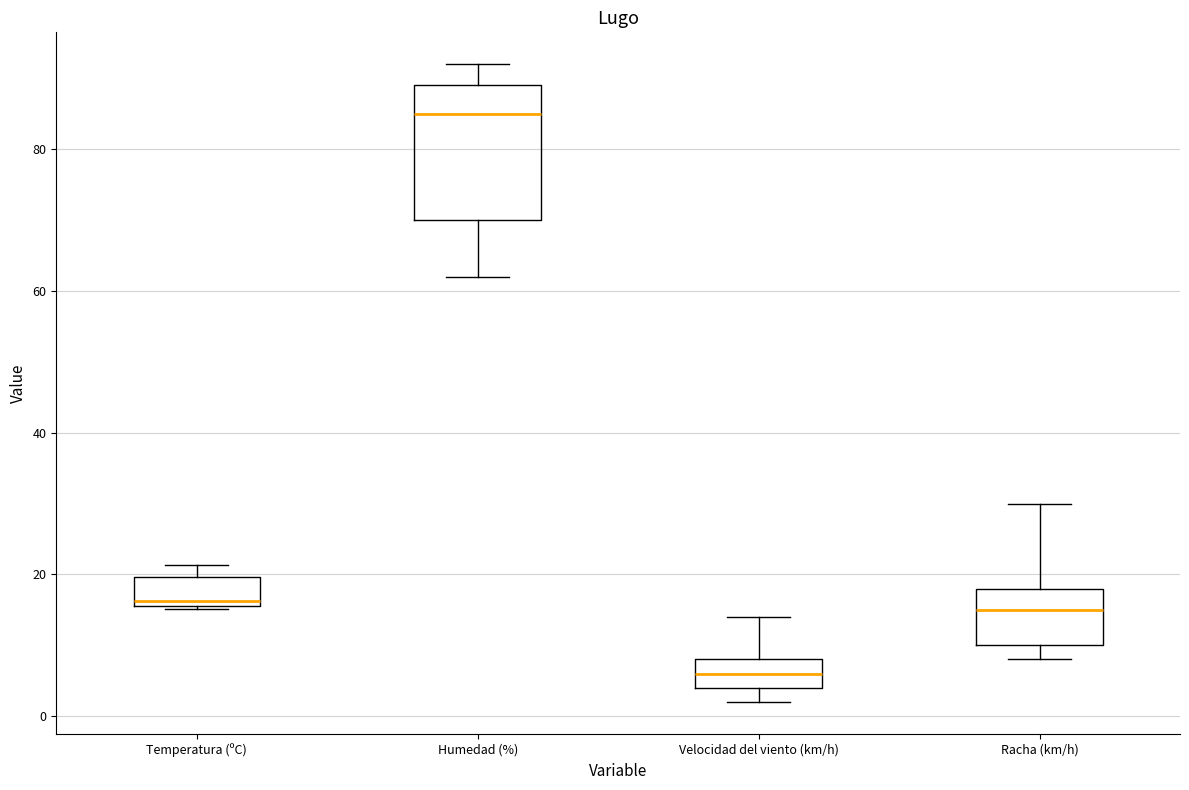

Reading left to right, read every box against the y-axis: the position of its median line, the range the box covers, and the ends of its whiskers. The values are not printed on the chart, so give them approximately, as read against the axis.

Temperatura (ºC): median 16 (just above the box's lower edge), box 16 to 20, whiskers 16 to 22
Humedad (%): median 86, box 70 to 90, whiskers 62 to 92
Velocidad del viento (km/h): median 6, box 4 to 8, whiskers 2 to 14
Racha (km/h): median 16, box 10 to 18, whiskers 8 to 30